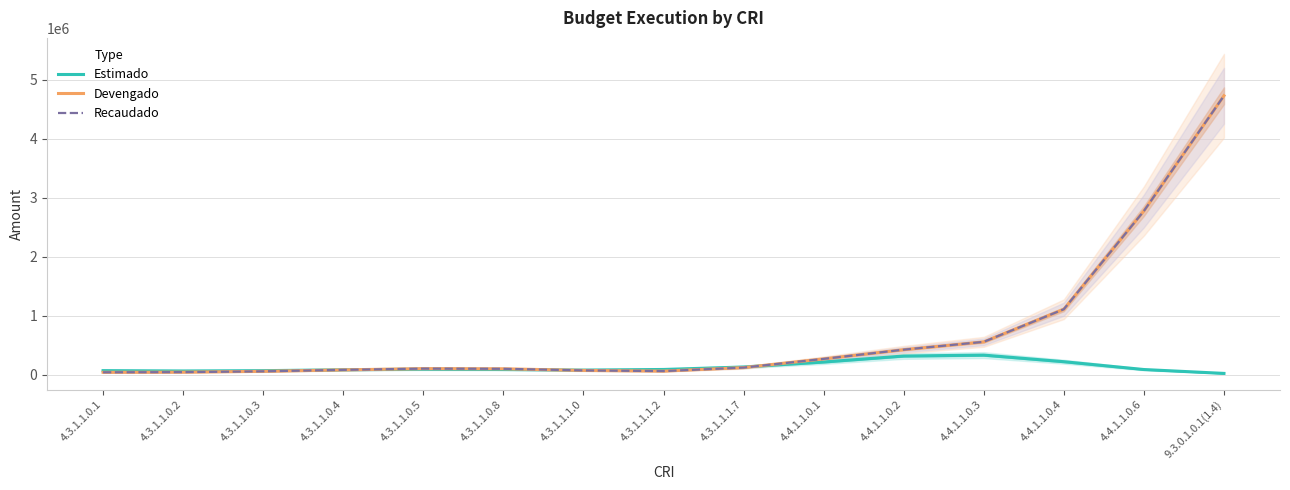

What is the maximum value shown in the chart?

4731116.3